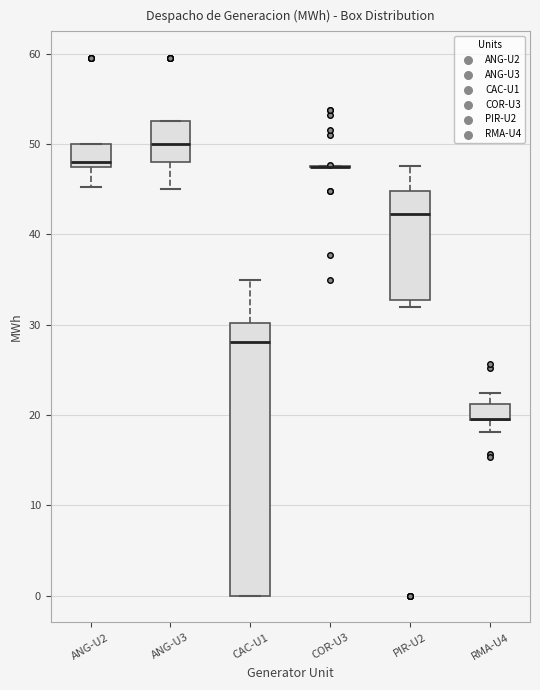

Reading left to right, read every box against the y-axis: the position of its median line, the range the box covers, and the ends of its whiskers. The values are not printed on the chart, so give them approximately, as read against the axis.

ANG-U2: median 48 (just above the box's lower edge), box 48 to 50, whiskers 45 to 50
ANG-U3: median 50, box 48 to 53, whiskers 45 to 53
CAC-U1: median 28, box 0 to 30, whiskers 0 to 35
COR-U3: box collapsed to a line at 48, whiskers 48 to 48
PIR-U2: median 42, box 33 to 45, whiskers 32 to 48
RMA-U4: median 20 (drawn on the box's lower edge), box 19 to 21, whiskers 18 to 22